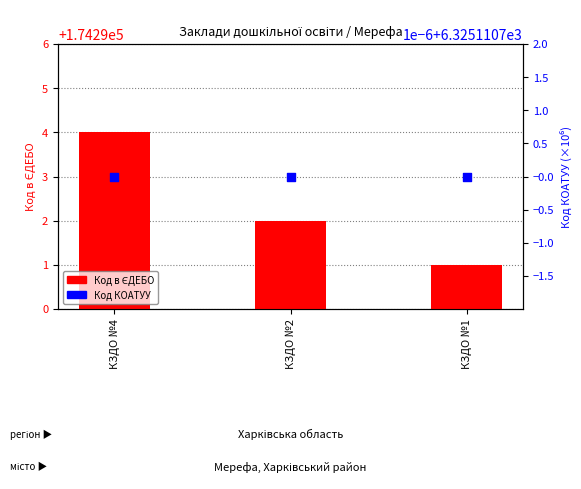

Which series reaches the maximum Y coordinate?

Код в ЄДЕБО